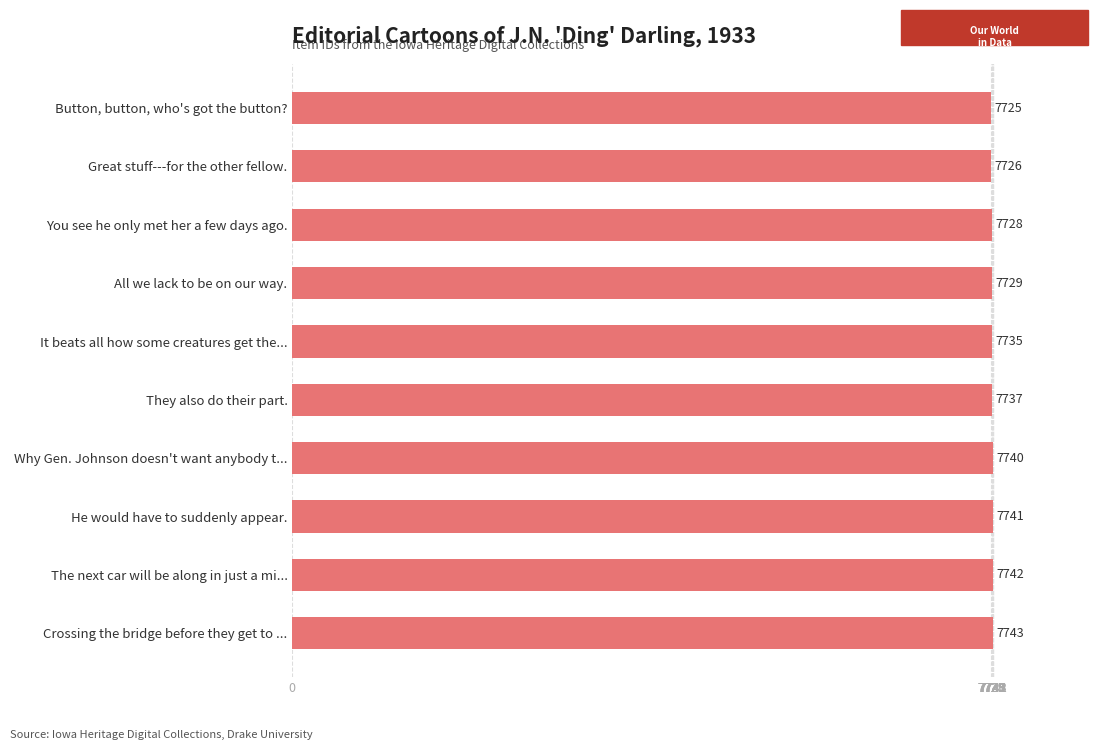

What is the greatest value displayed?

7743